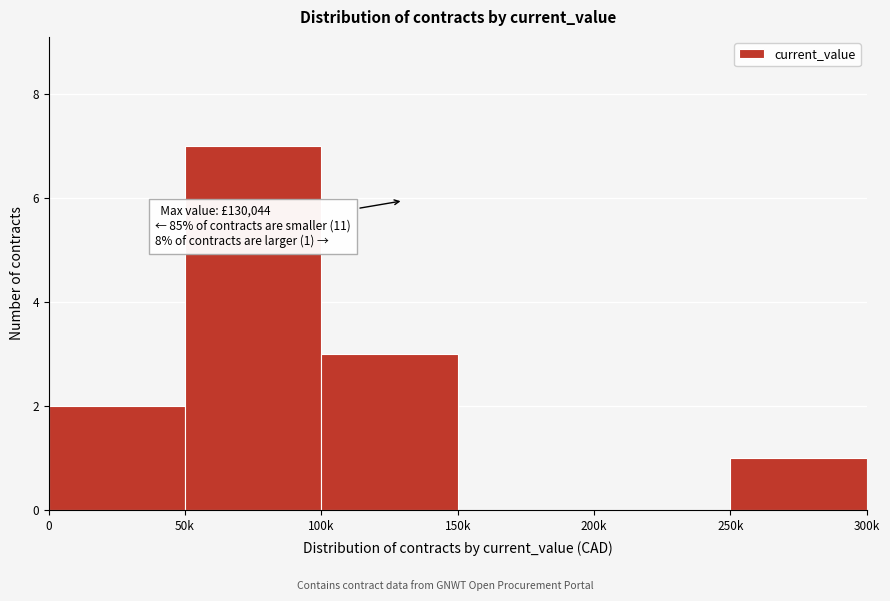

Reading right to left, transcribe all the data shown in this chart.

250k=1	200k=0	150k=0	100k=3	50k=7	0=2